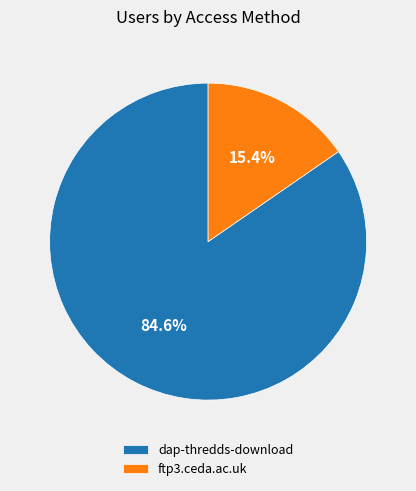

Count the number of slices in the pie.

2